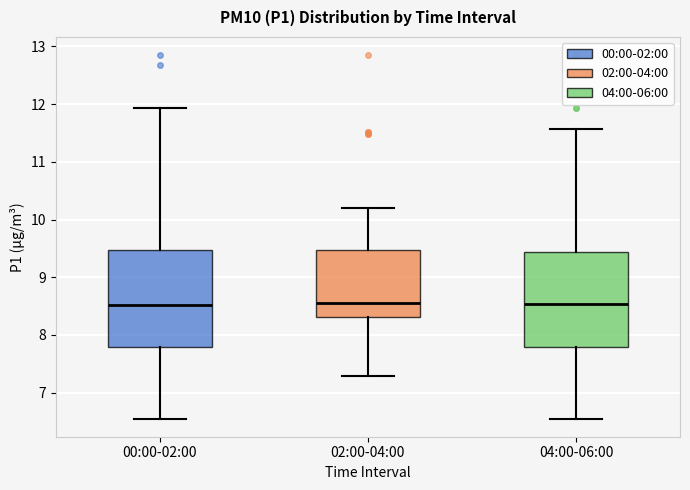

Where is the lower edge of the box for 04:00-06:00 on the y-axis? The values are not printed on the chart, so give them approximately, as read against the axis.

7.8